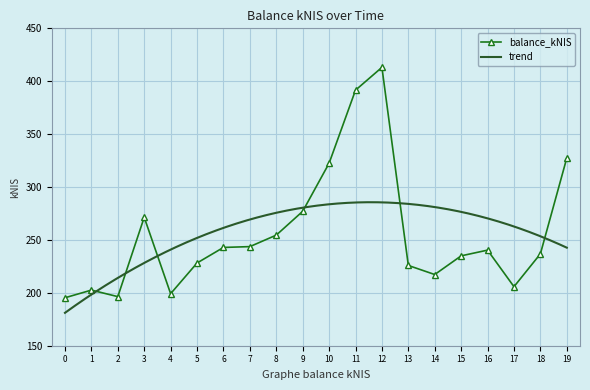

True or false: balance_kNIS has a value of 242.9 at 6.

True